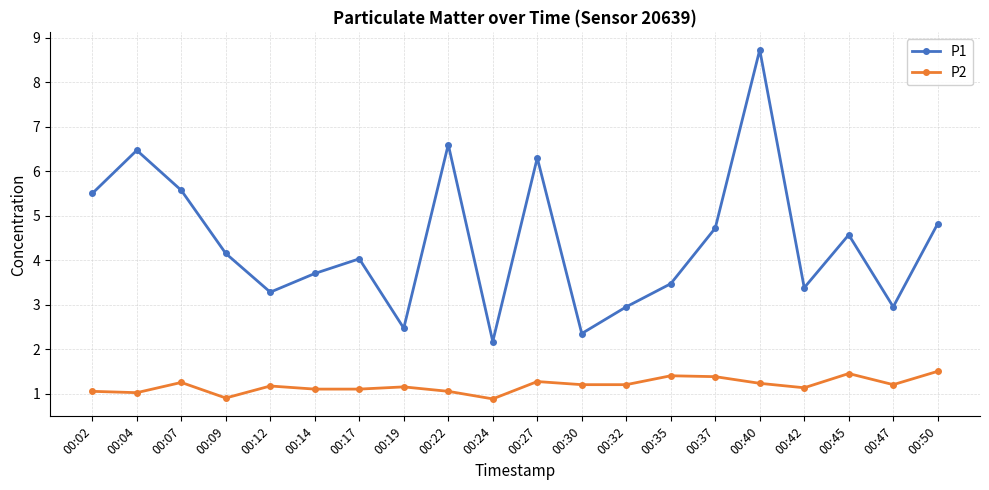

Which series has the largest total across all categories?

P1